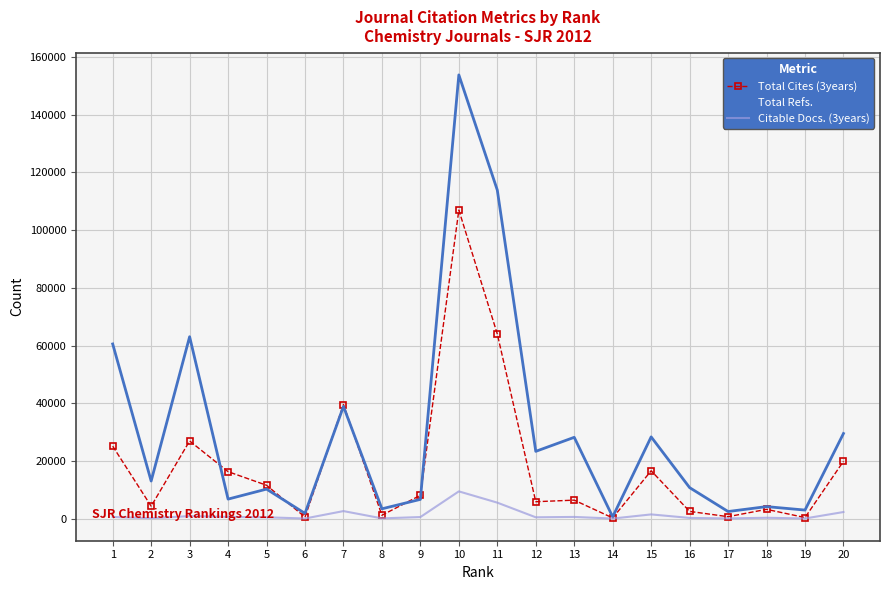

What is the greatest value displayed?

153828